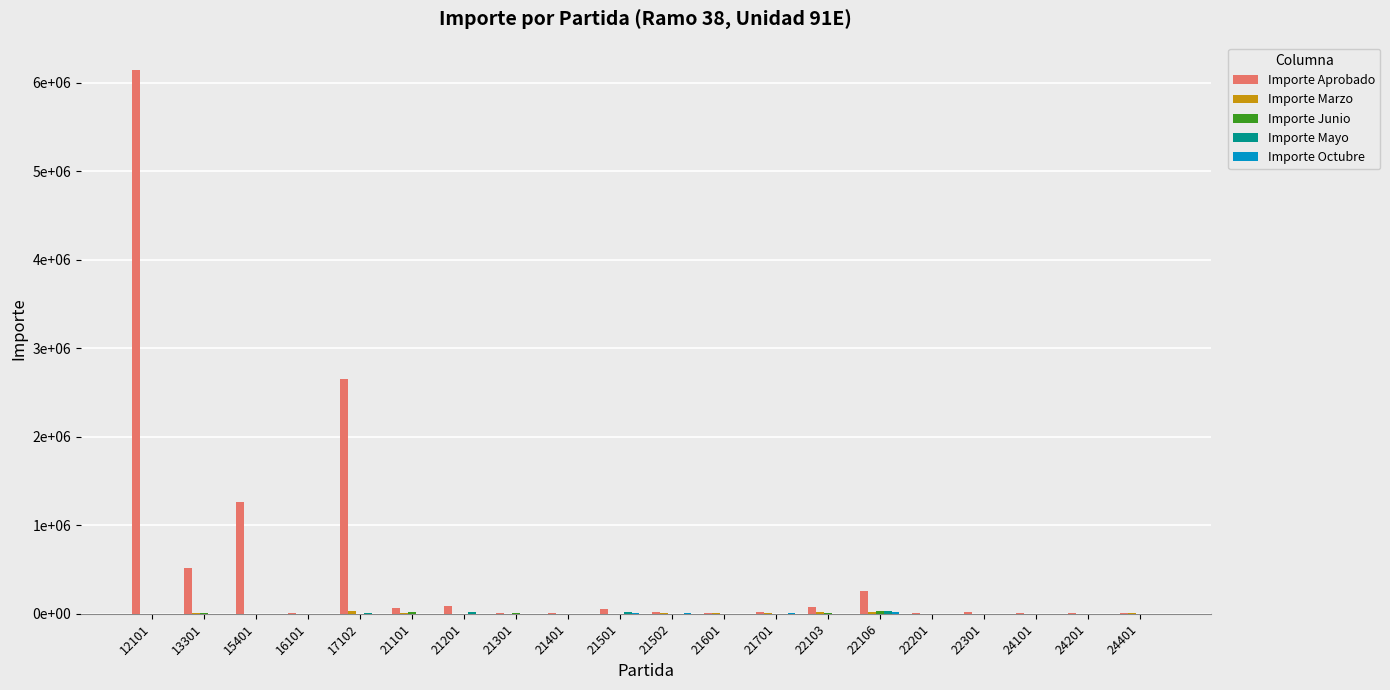

True or false: Importe Octubre has a value of 3564 at 22201.

False